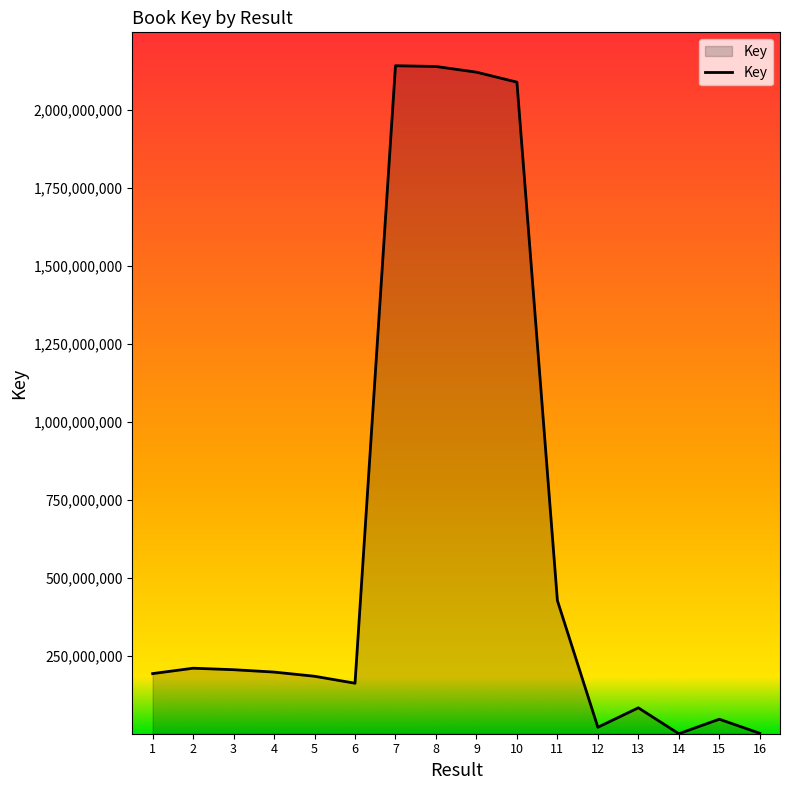

How many lines are shown in the chart?

1